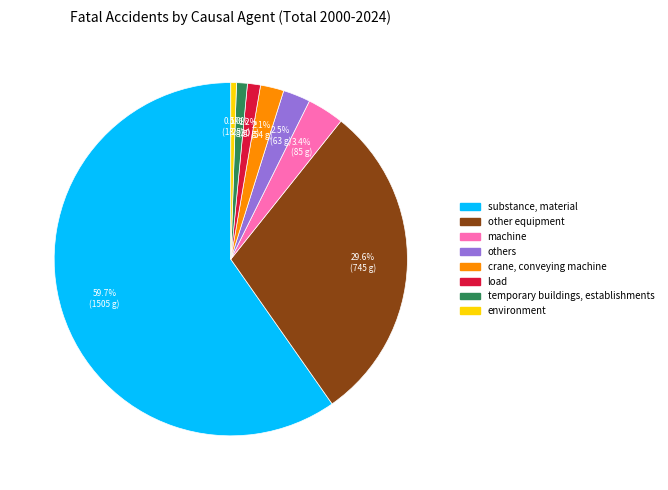

Approximately how many times larger is the value at environment compared to temporary buildings, establishments?

0.5